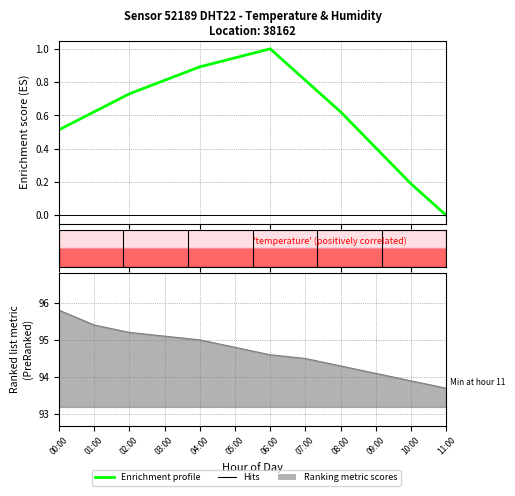

True or false: humidity and temperature intersect in this chart.

False